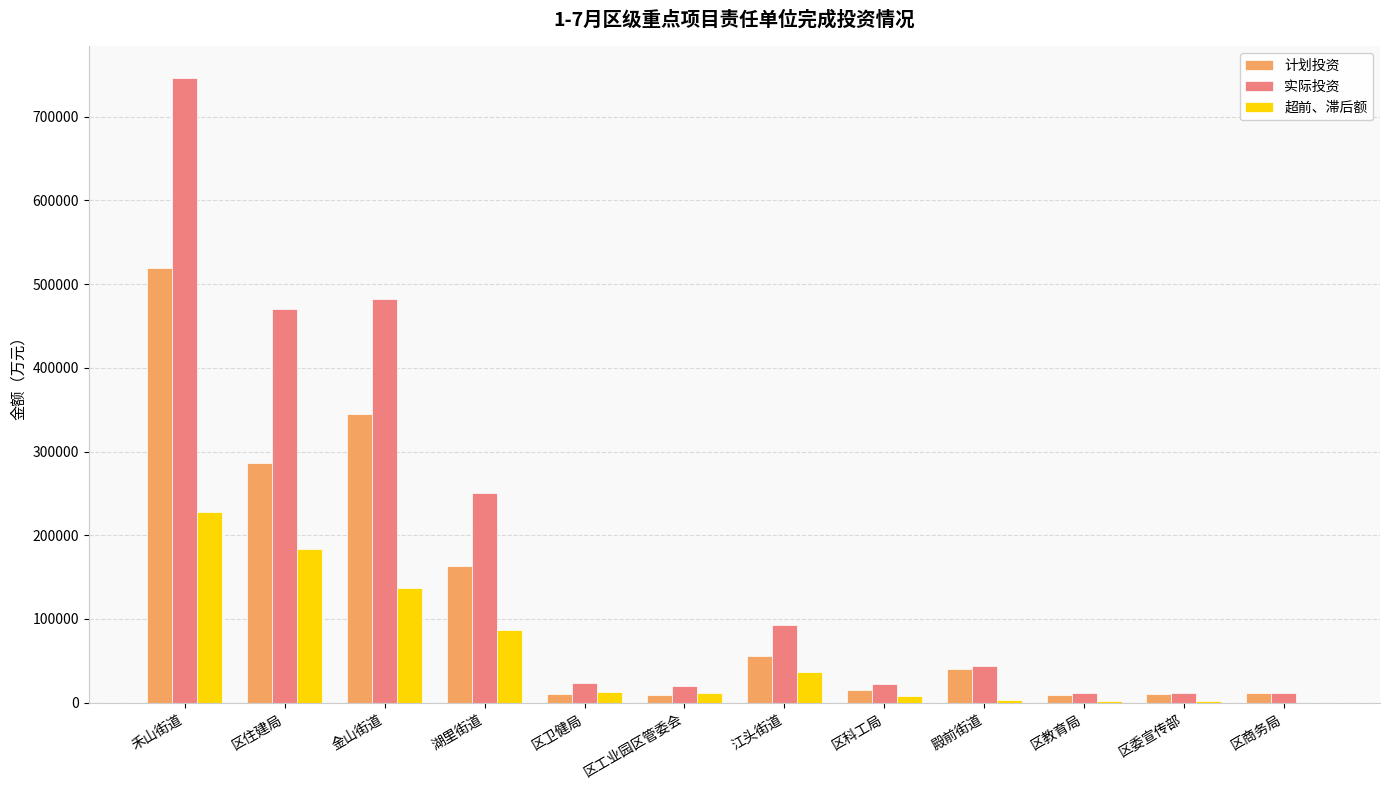

Is it true that 计划投资 equals 519320 at 禾山街道?

True